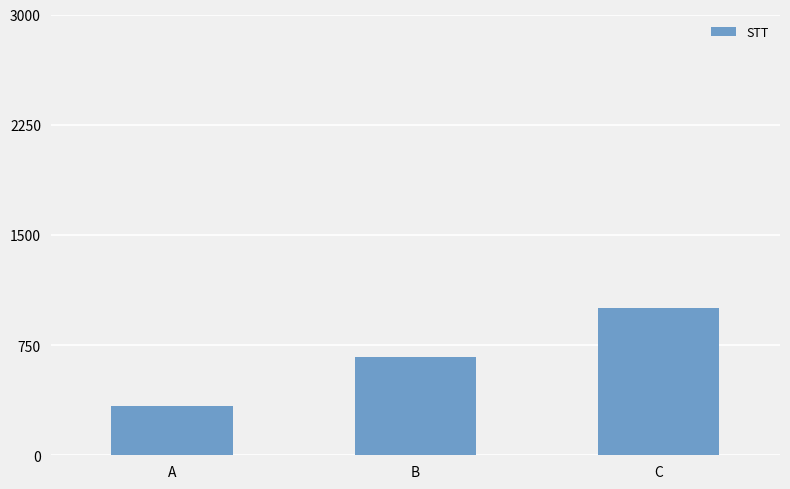

Where does the data first go above 2?

C